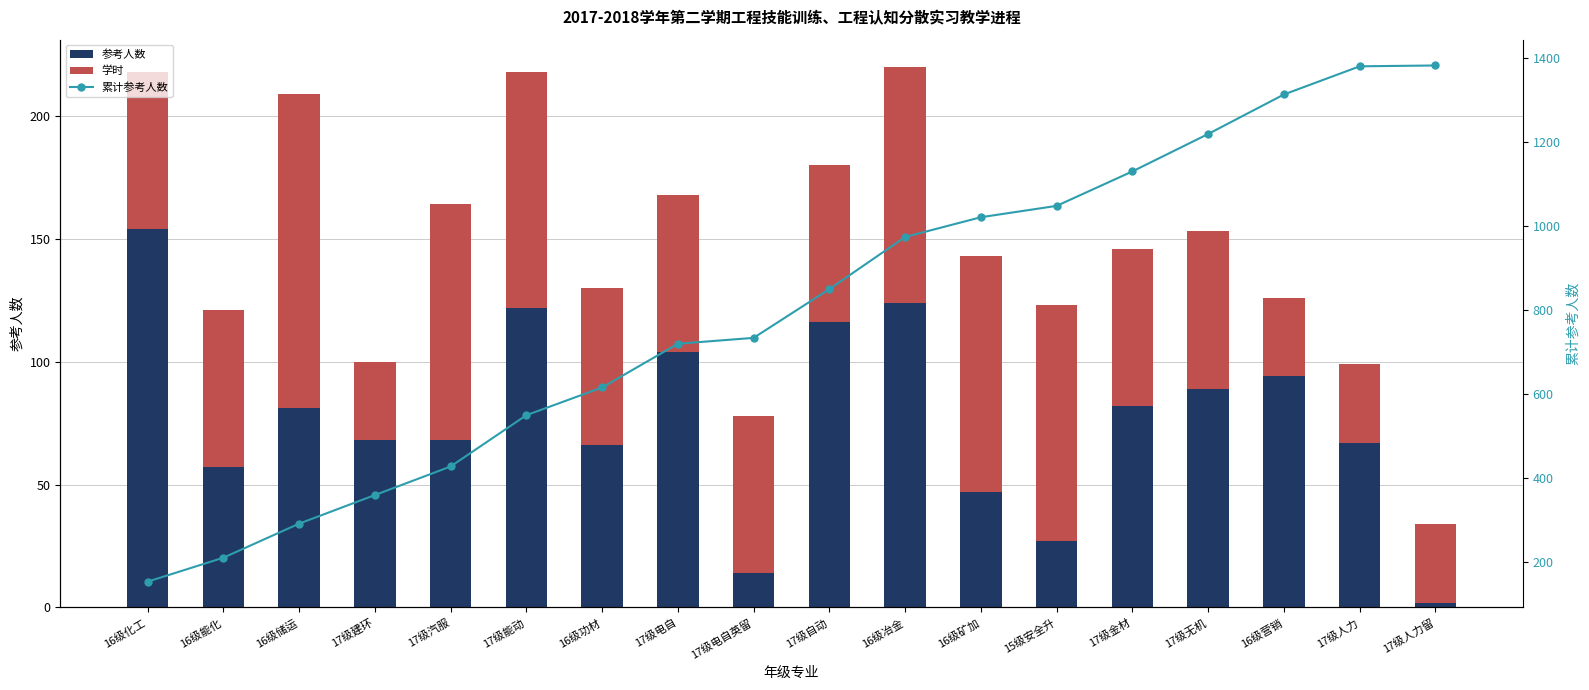

Is it true that 学时 equals 48 at 16级营销?

False